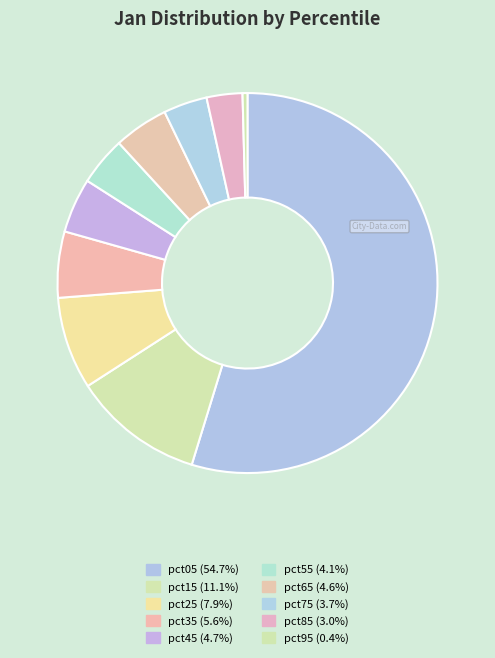

To the nearest percent, what is the average slice percentage?

10%